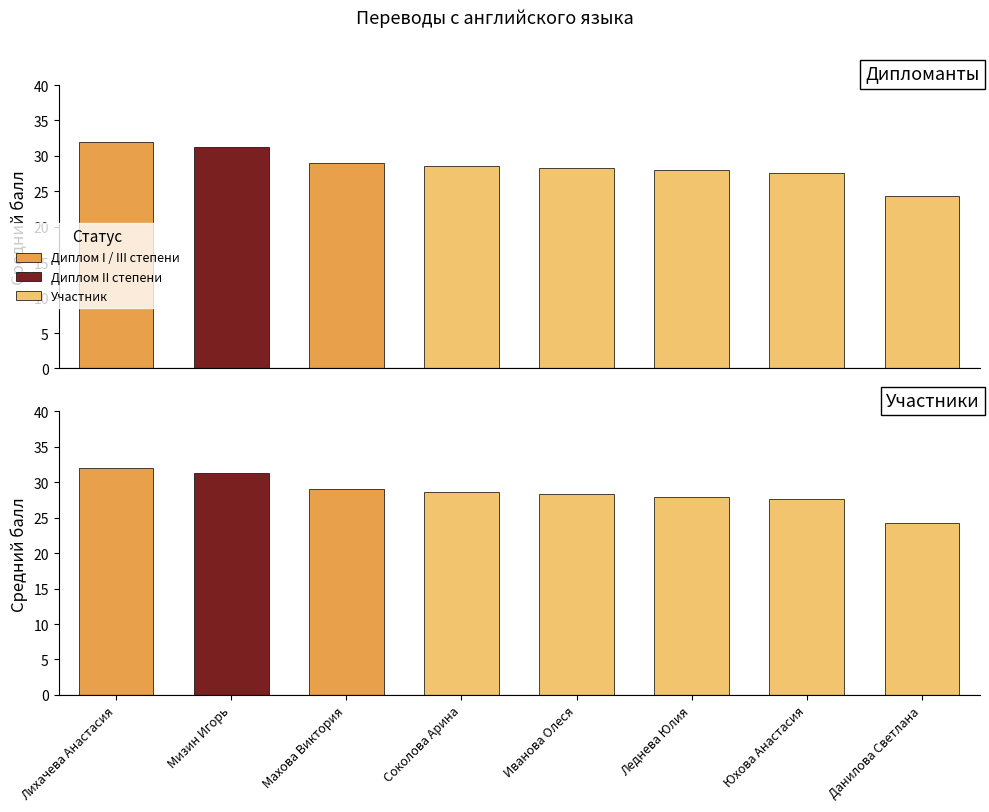

Does the chart contain stacked bars?

No